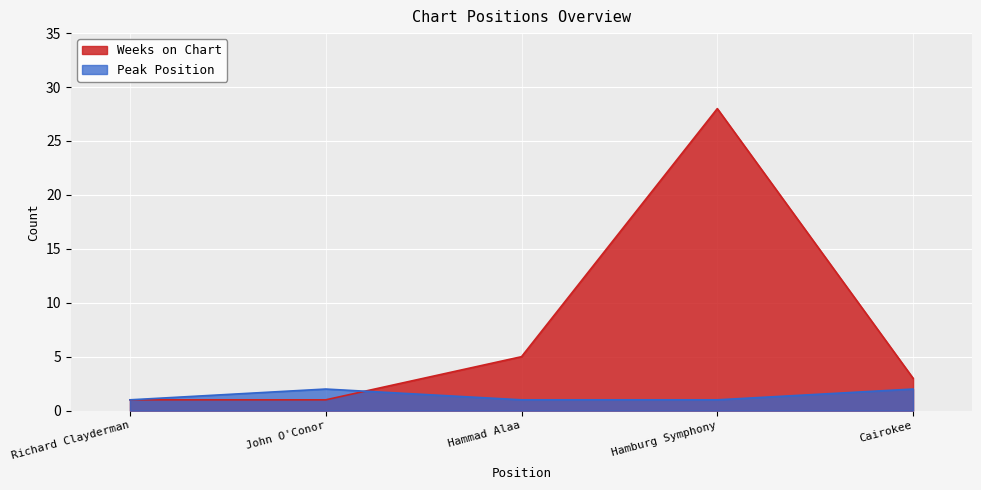

At which category does the chart reach its peak across all series?

Hamburg Symphony